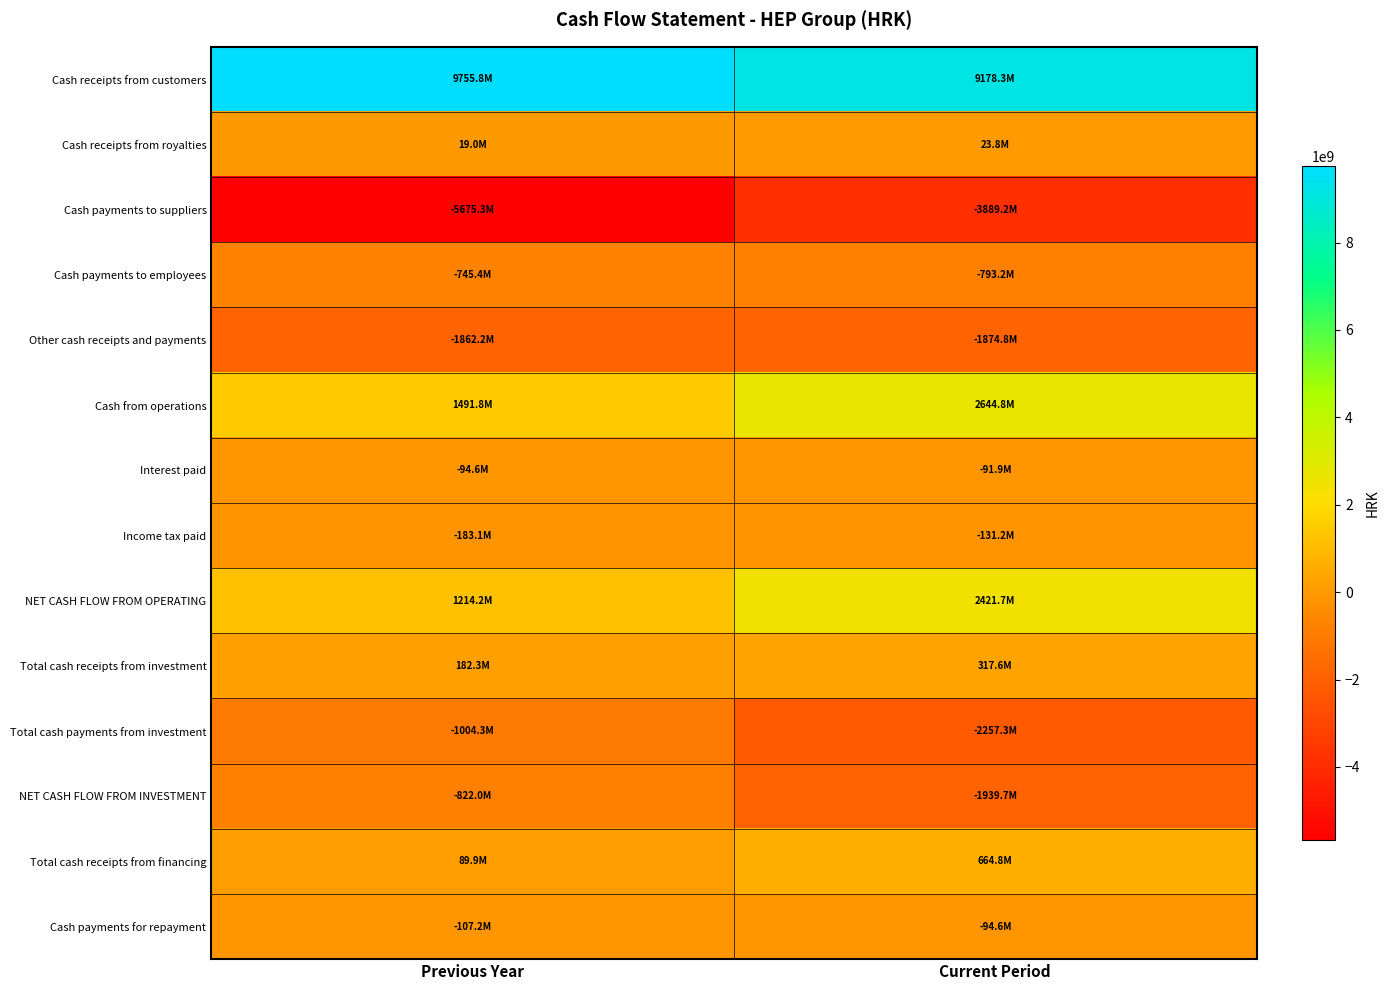

Which series has the widest spread of values?

Cash payments to suppliers